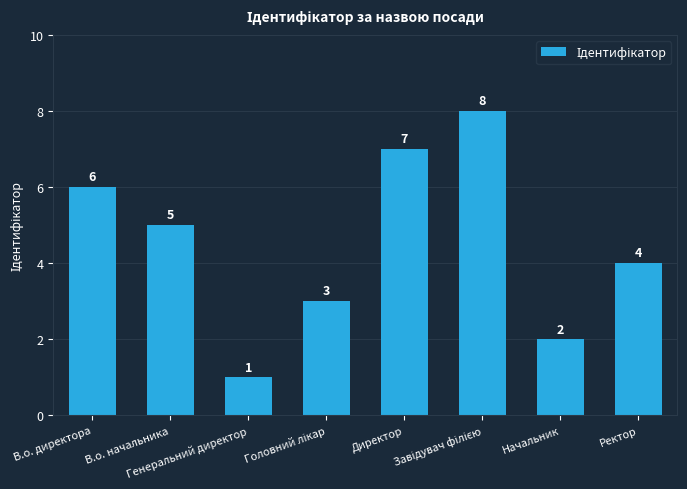

What is the smallest value displayed?

1